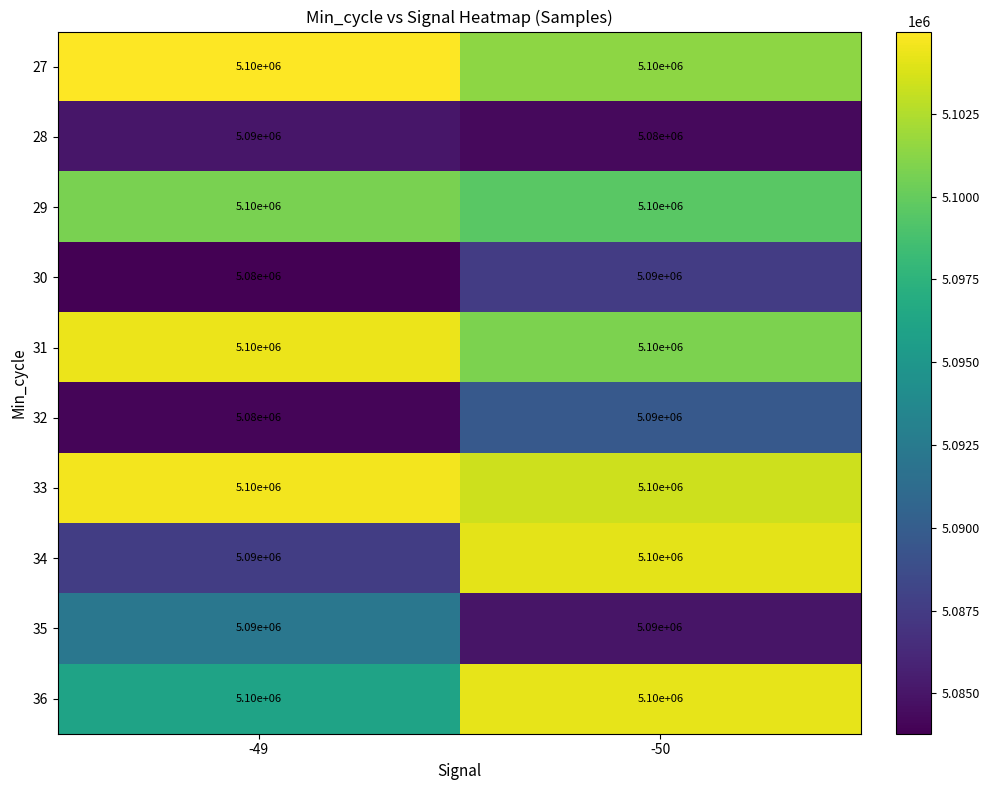

How many distinct data groups are displayed?

10